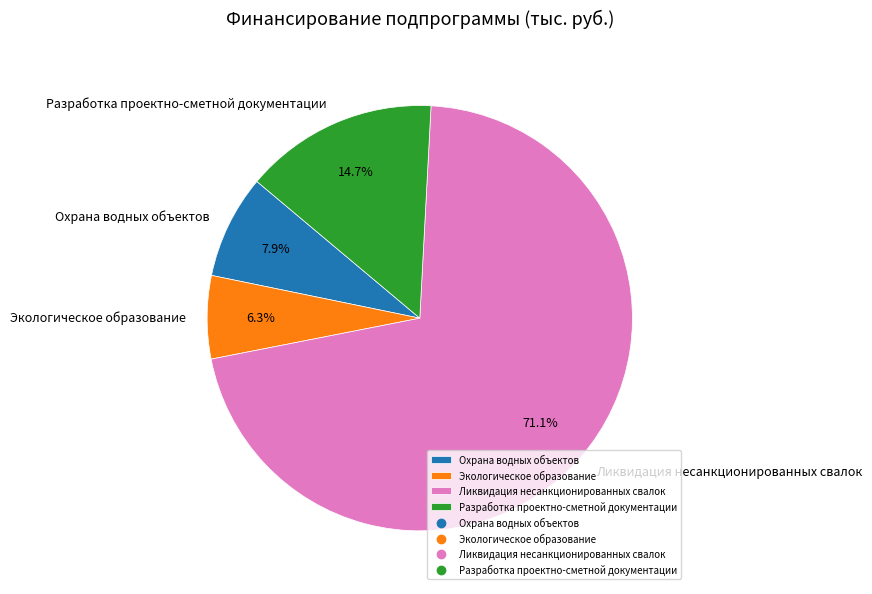

What percentage is the Ликвидация несанкционированных свалок slice, to the nearest percent?

71%